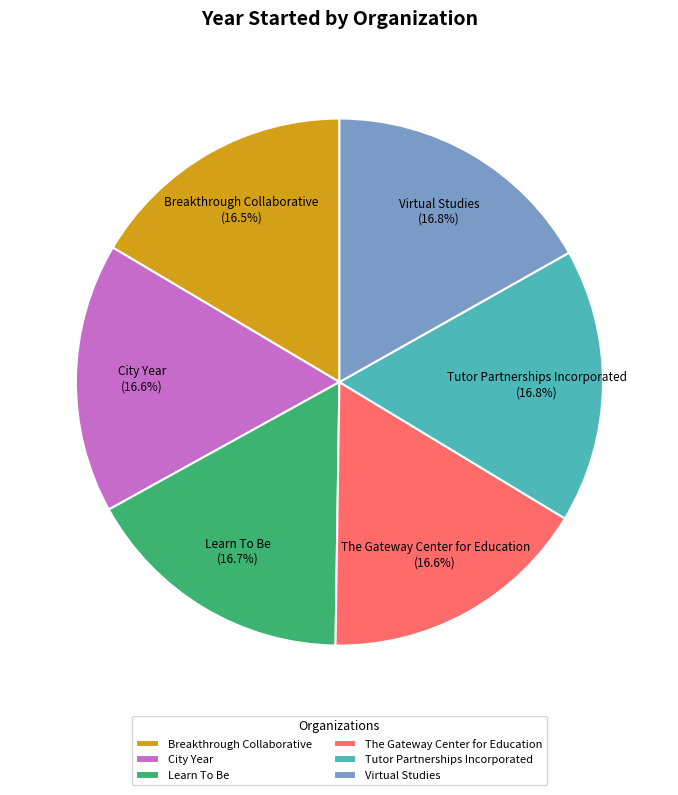

Is the sum of The Gateway Center for Education and Virtual Studies greater than half?

No